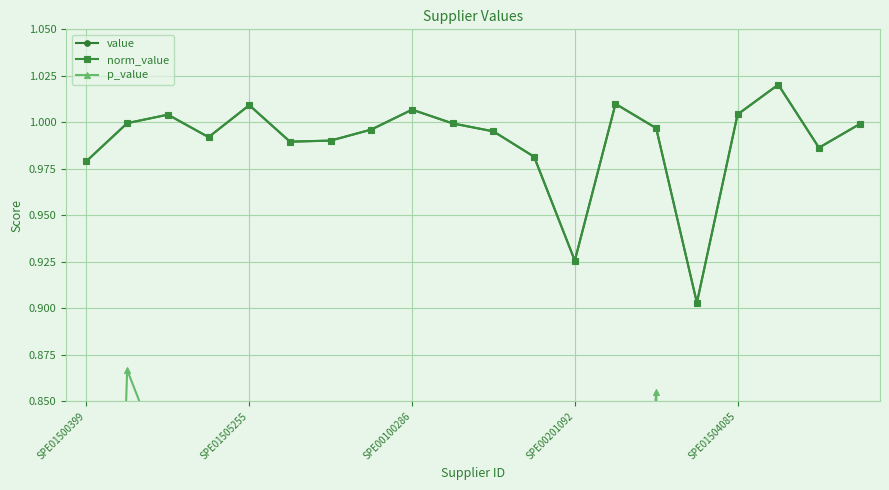

Which category has the highest value across all series?

17